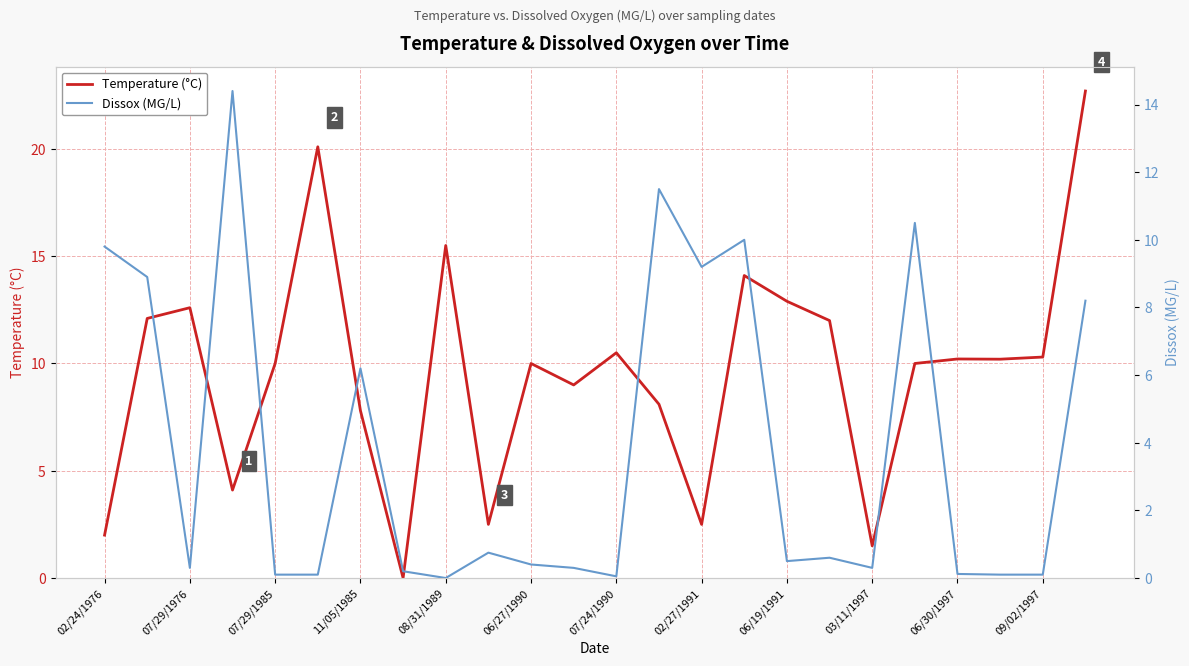

Which series has the largest range (max minus min)?

Temperature (°C)